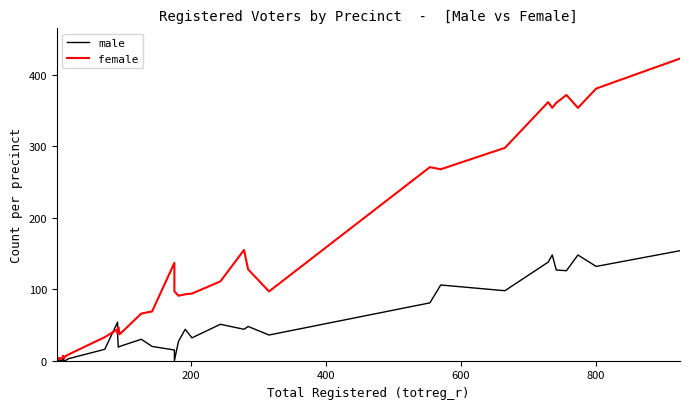

Is the value of female at 13 greater than the value of male at 32?

No